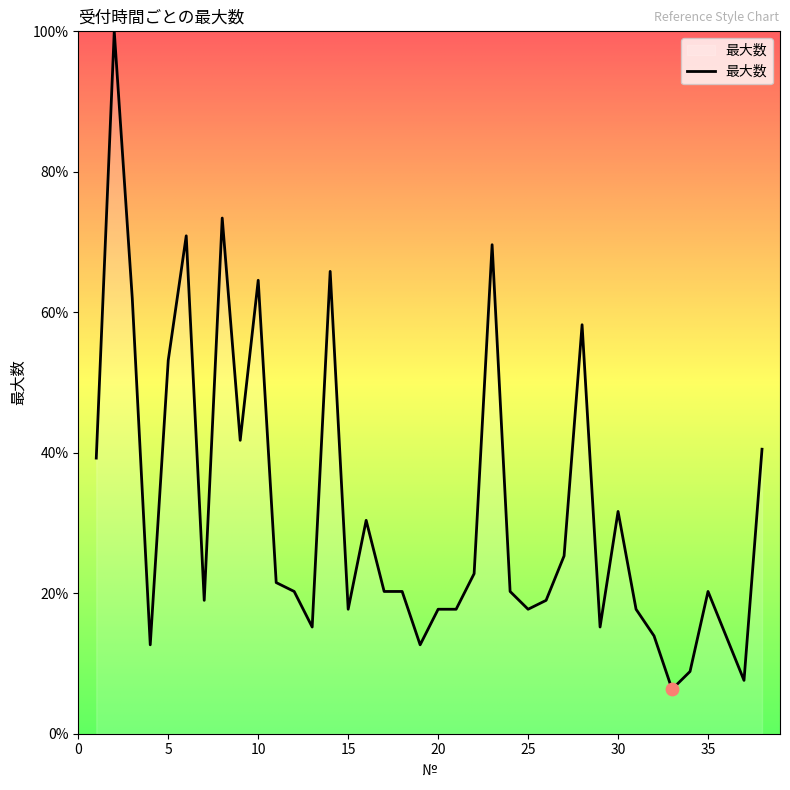

What is the difference between the maximum and minimum values?

93.7